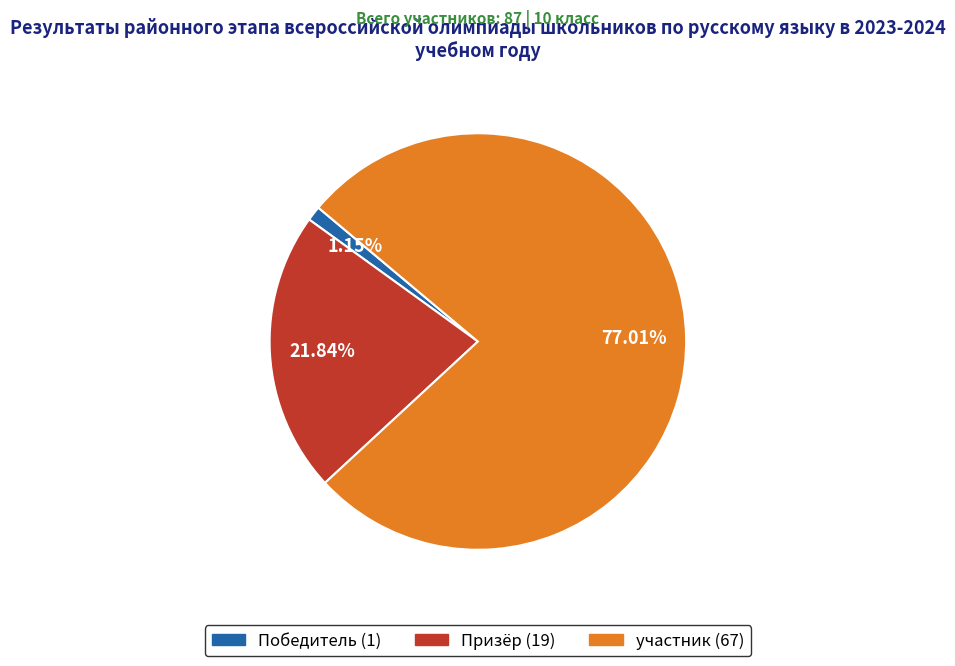

To the nearest percent, what is the difference between the largest and smallest slice percentages?

76%